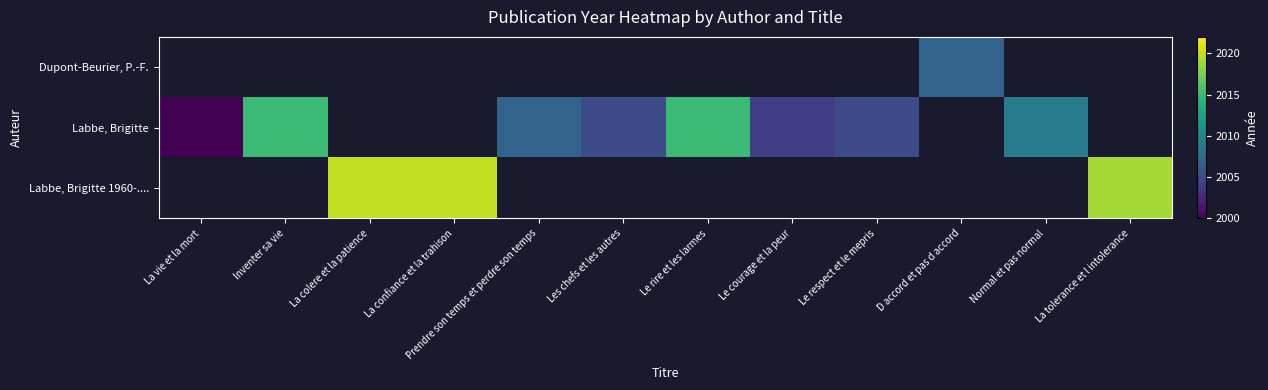

The value of Dupont-Beurier, P.-F. at D accord et pas d accord is 2842.7. True or false?

False